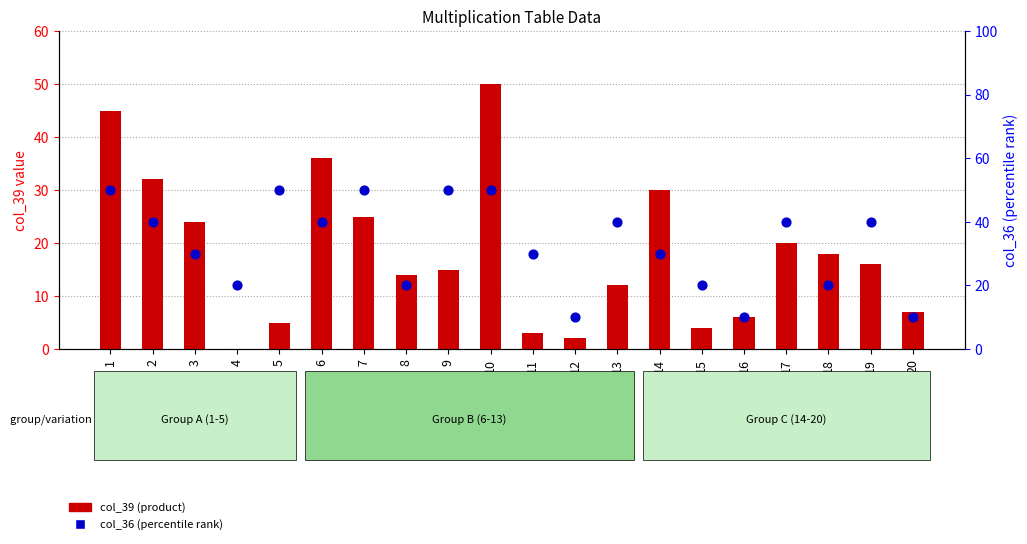

What is the total value across all series at 10?

100